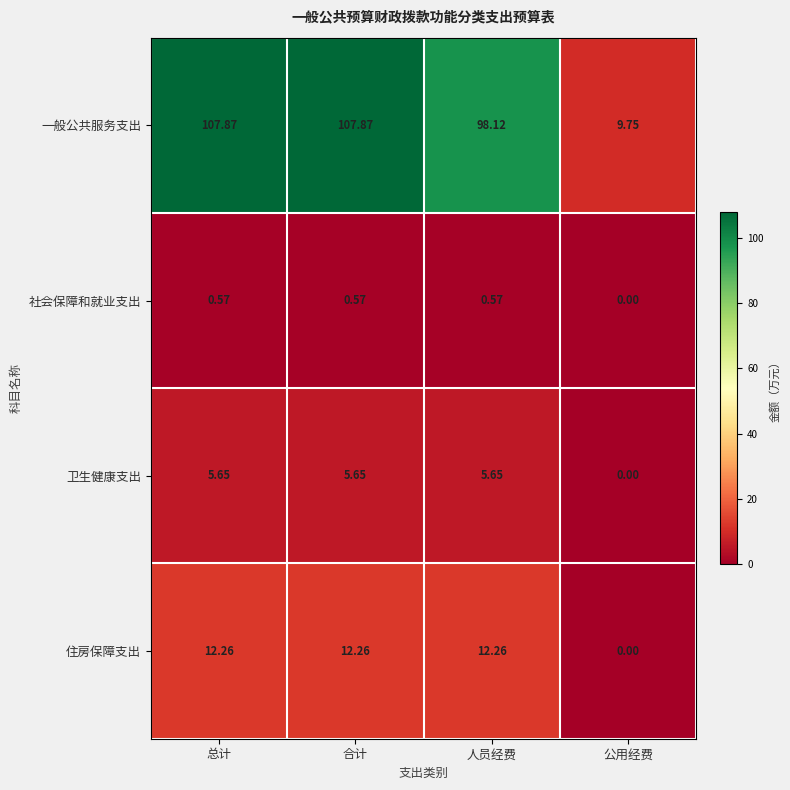

How many positive values does the 社会保障和就业支出 series have?

3